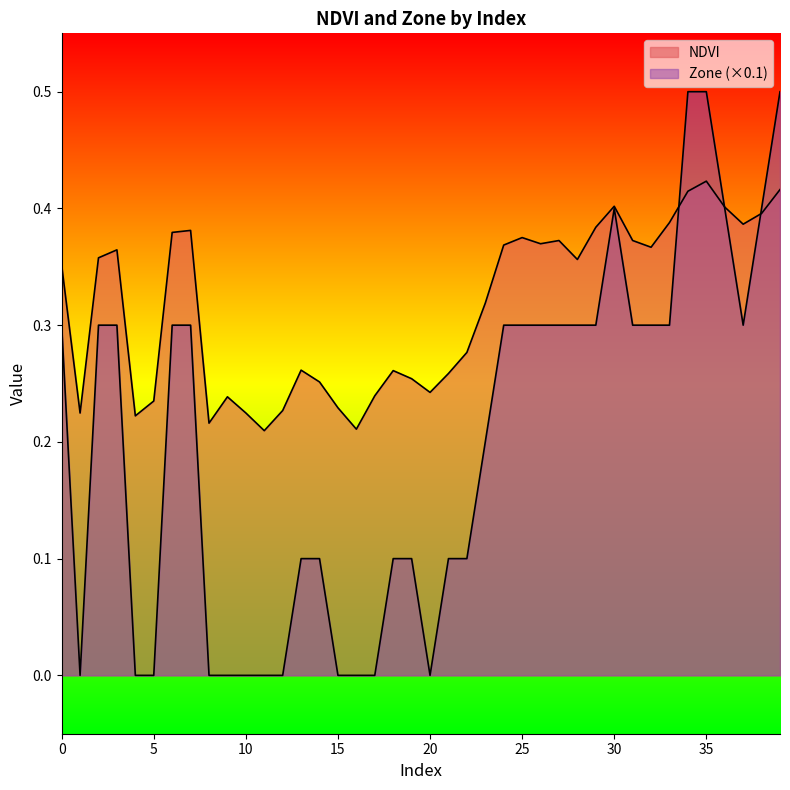

In Zone, how many points are lower than both neighbors (excluding endpoints)?

3